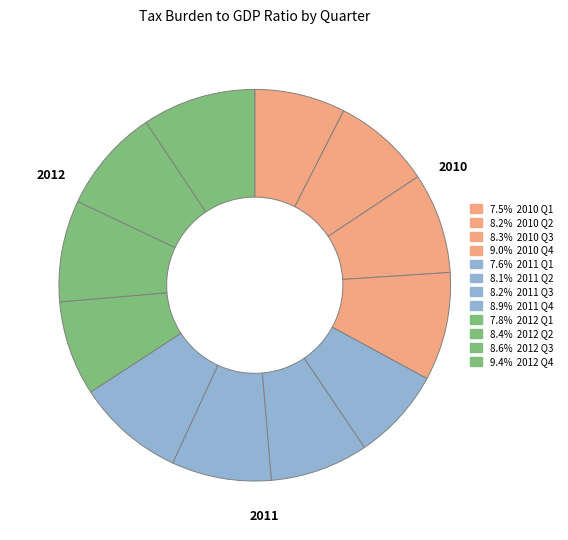

How many segments does this pie chart have?

12